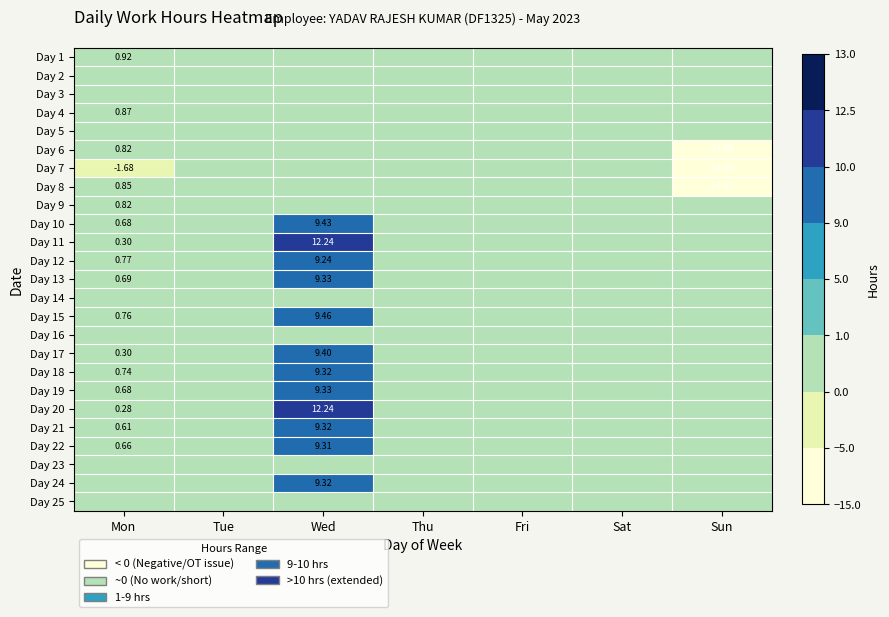

What is the minimum value shown in the chart?

-14.7